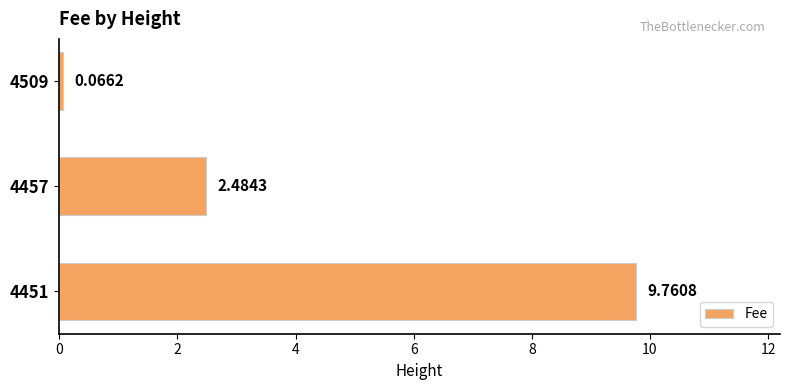

What is the change in value from 4457 to 4451?

+7.3